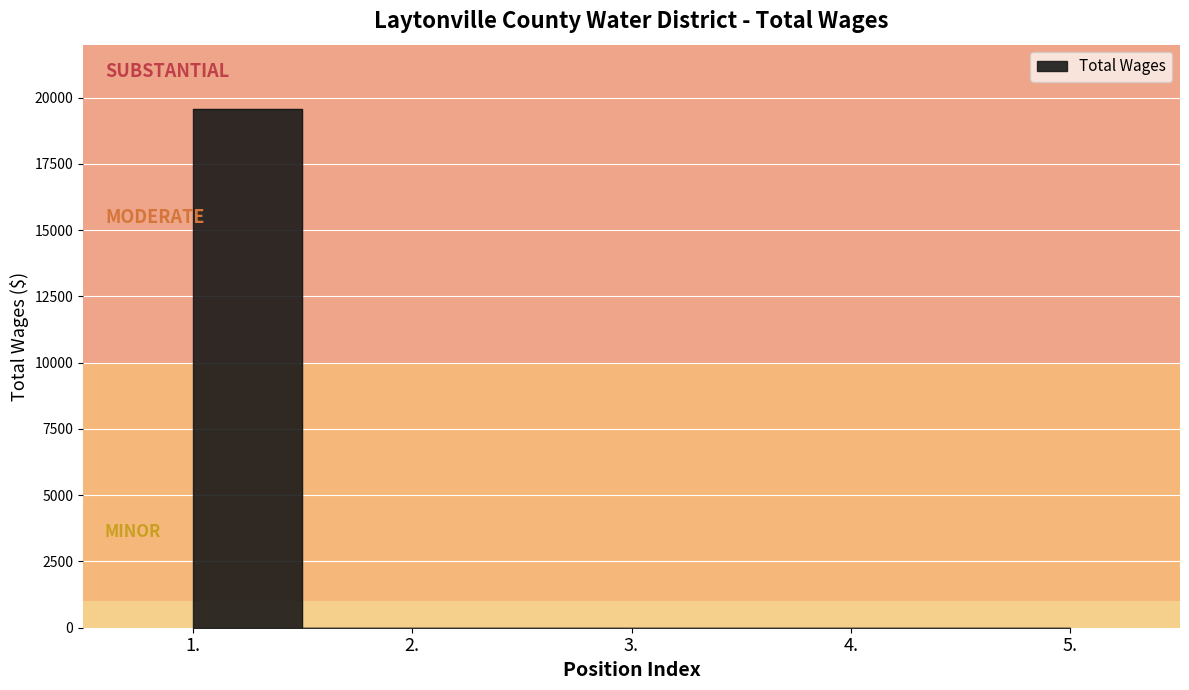

How many lines are shown in the chart?

1